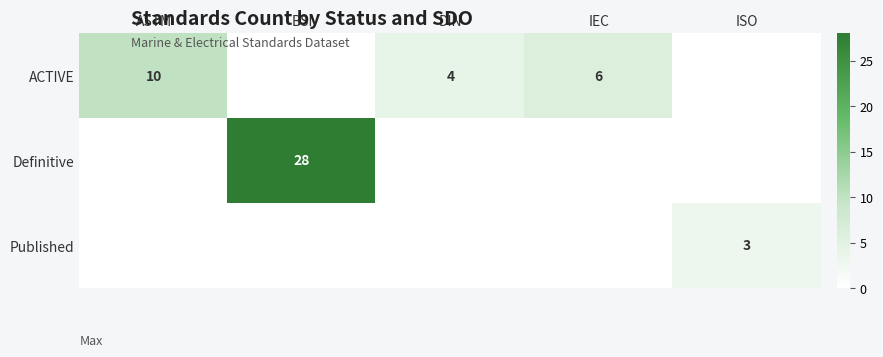

The value of ACTIVE at DIN is 4. True or false?

True